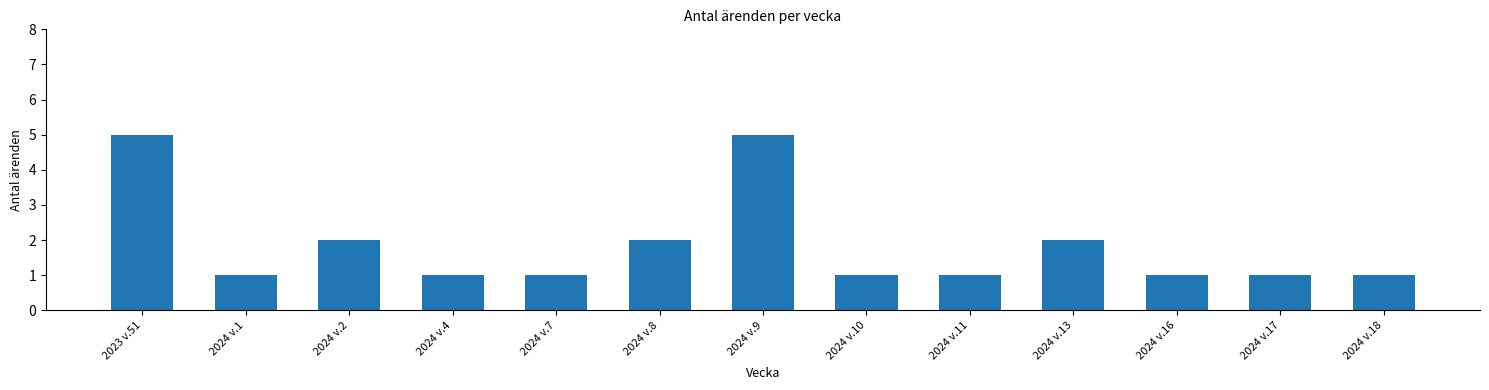

What is the maximum value shown in the chart?

5